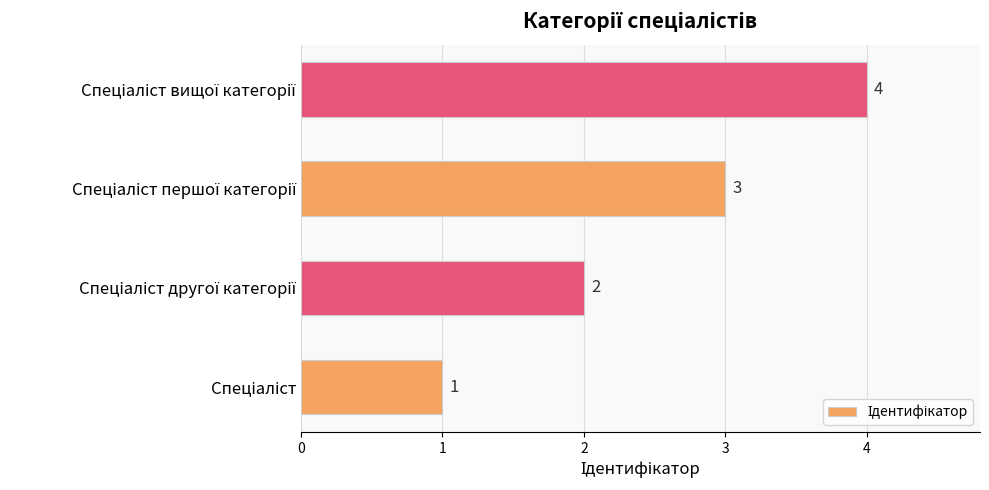

How many values are between 2 and 4?

3